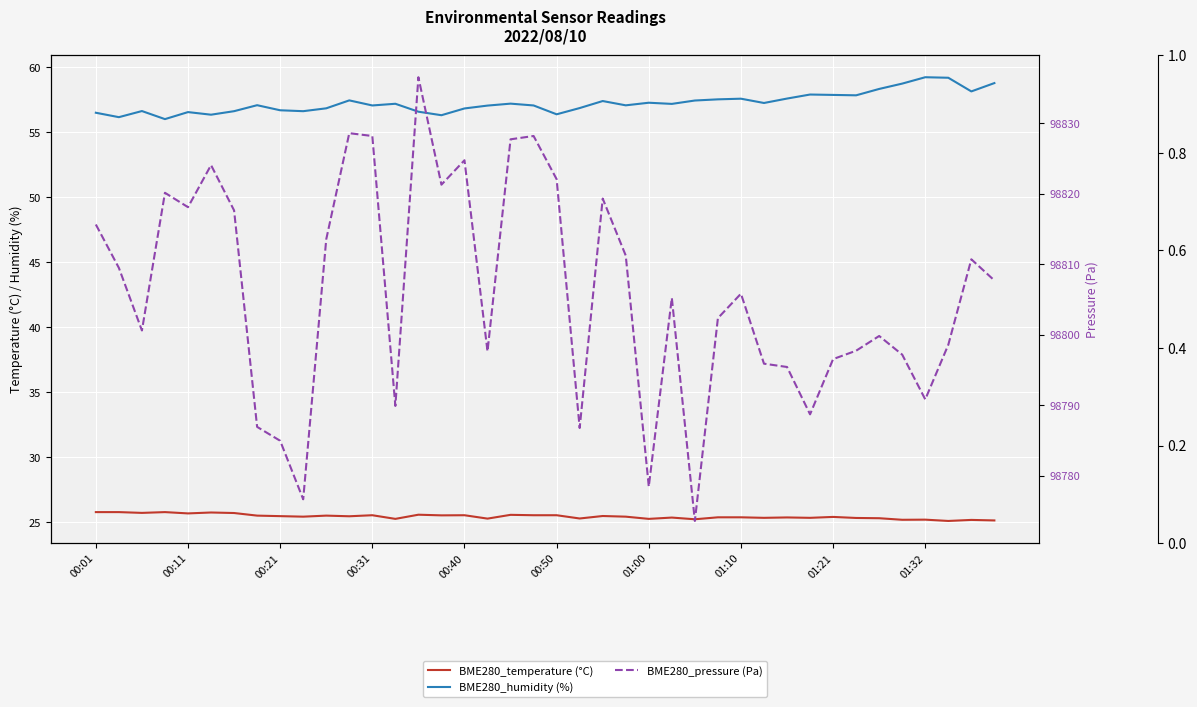

How many data points in BME280_pressure (Pa) are less than 98805?

19